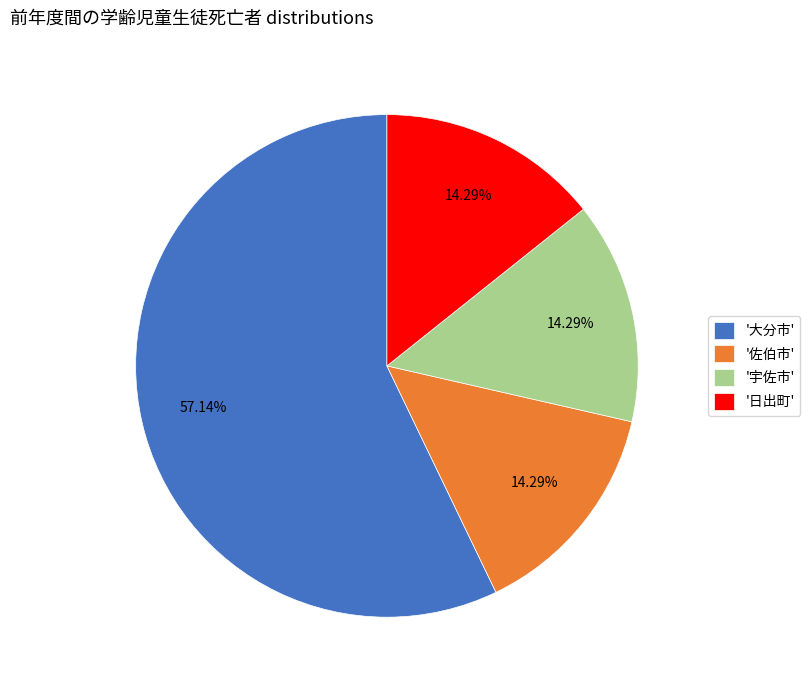

Is the sum of '日出町' and '宇佐市' greater than half?

No